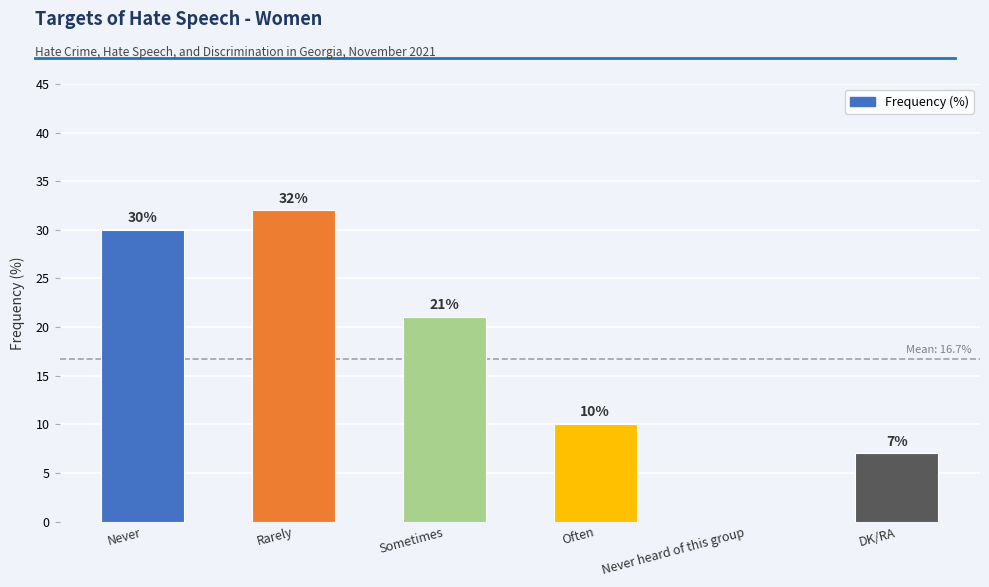

The value at Often is 5. True or false?

False